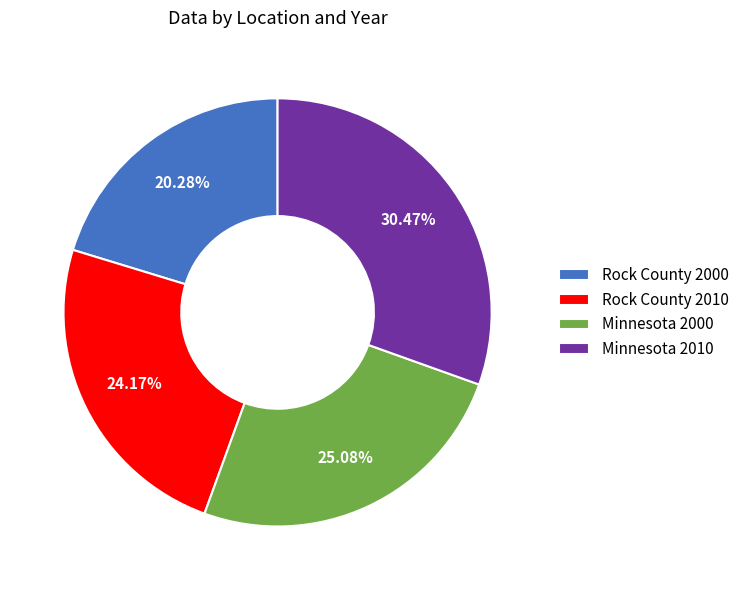

Rank the categories by value from lowest to highest.

Rock County 2000, Rock County 2010, Minnesota 2000, Minnesota 2010